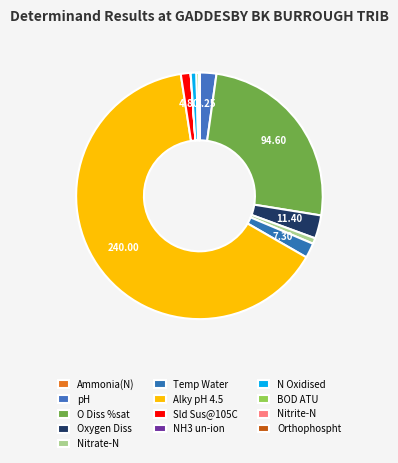

Is there a majority slice in this chart?

Yes